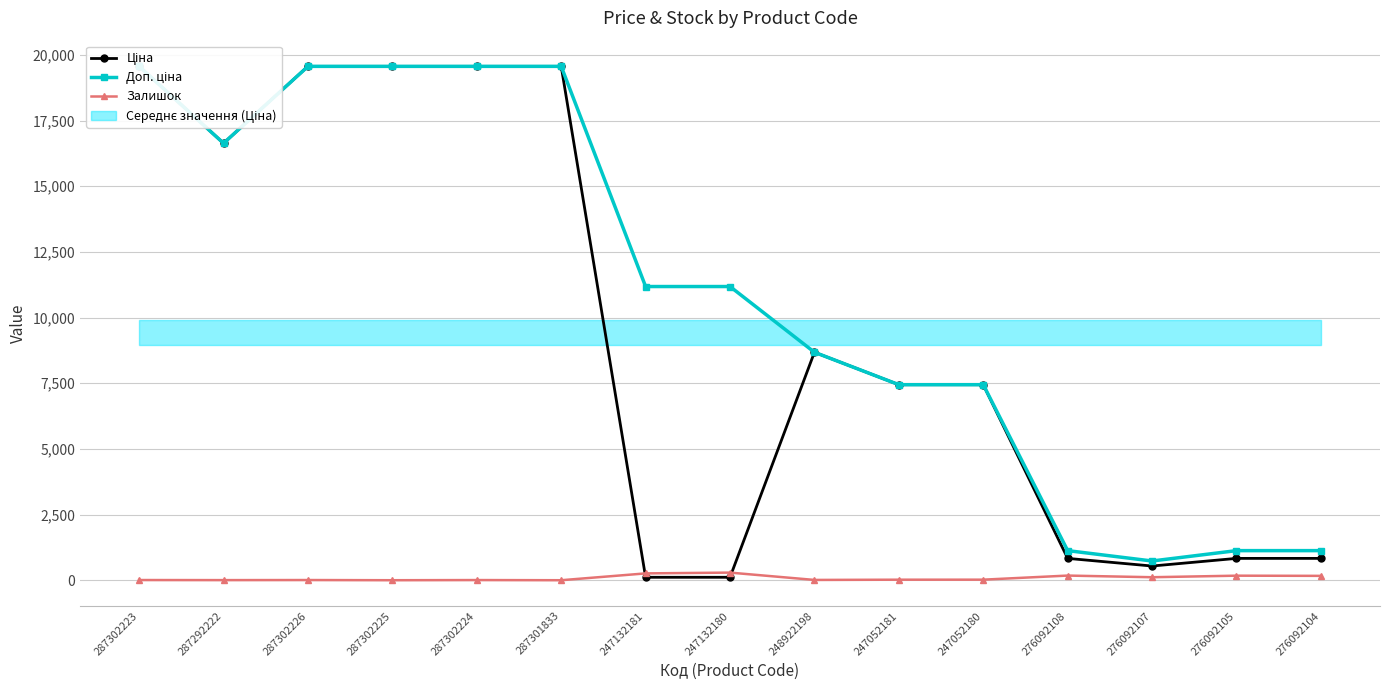

Reading left to right, extract all data points from this chart.

Ціна: 19564.9	16636.8	19564.9	19564.9	19564.9	19564.9	111.8	111.8	8679.5	7444.6	7444.6	831.5	540.5	831.5	831.5
Доп. ціна: 19564.9	16636.8	19564.9	19564.9	19564.9	19564.9	11182.0	11182.0	8679.5	7444.6	7444.6	1126.7	732.0	1126.7	1126.7
Залишок: 7.0	4.0	7.0	0.0	6.0	0.0	260.0	290.0	11.0	20.0	21.0	177.0	114.0	173.0	166.0